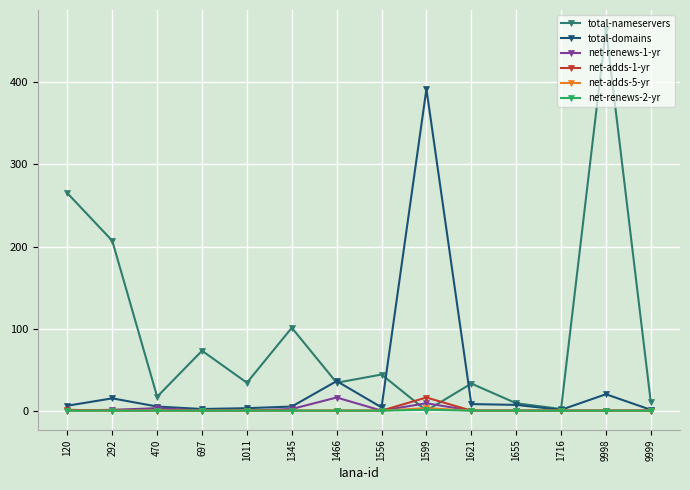

What is the total value across all series at 1655?

16